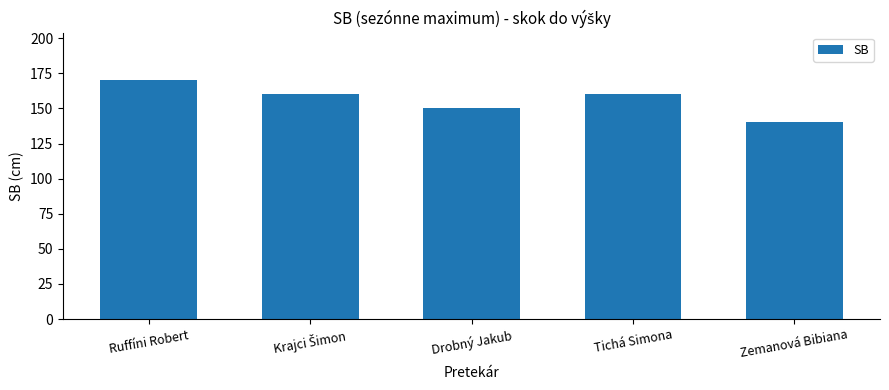

Reading left to right, what are all the values shown in this chart?

170	160	150	160	140